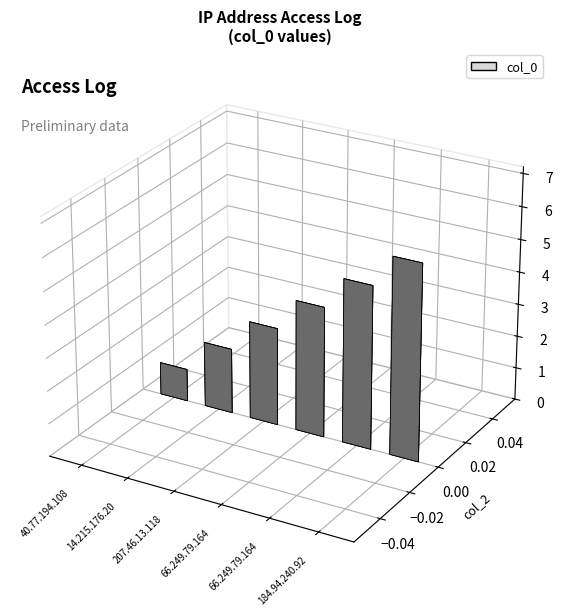

What is the label of the 6th bar from the right?

40.77.194.108